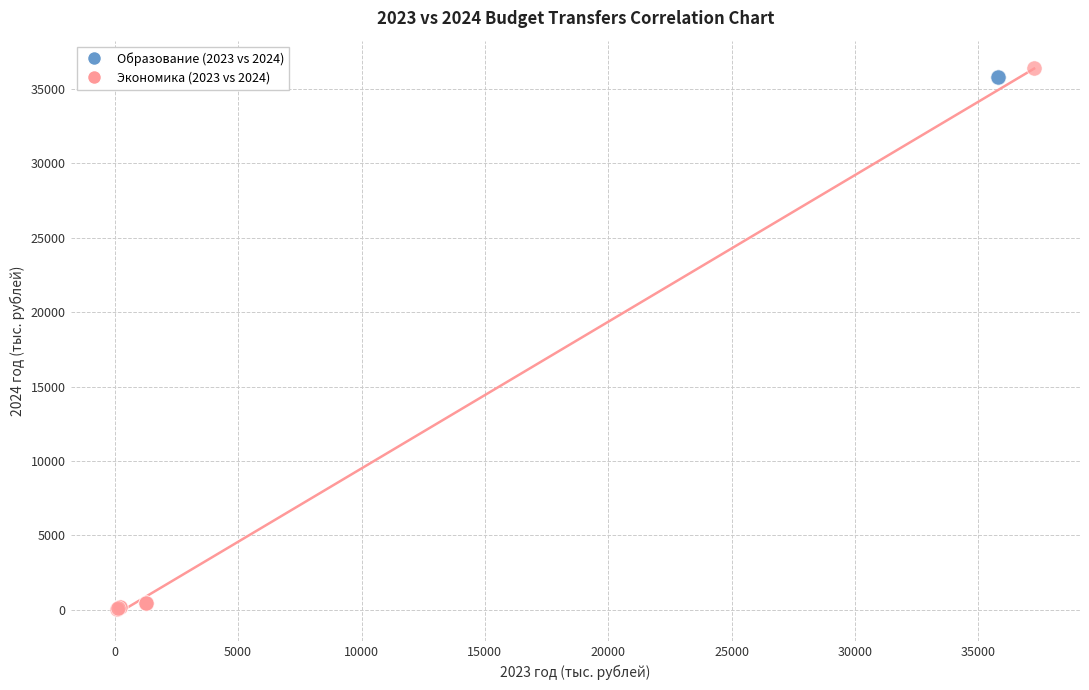

Which series reaches the minimum Y coordinate?

Экономика (2023 vs 2024)